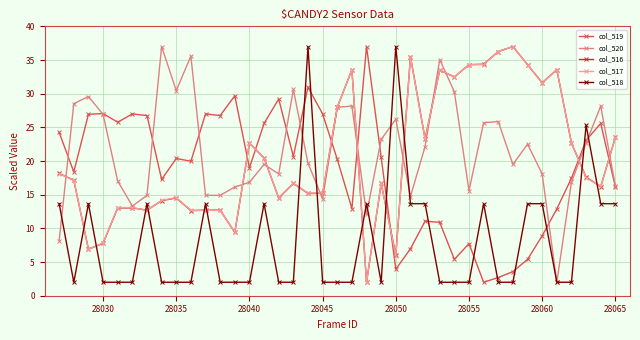

True or false: col_520 has more than 2 interior local peaks.

True